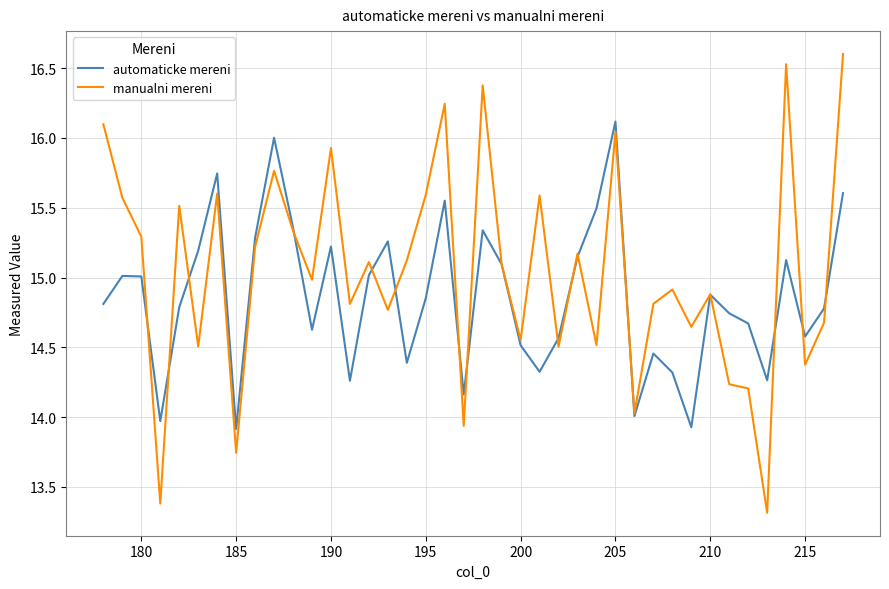

Which series has the largest total across all categories?

manualni mereni